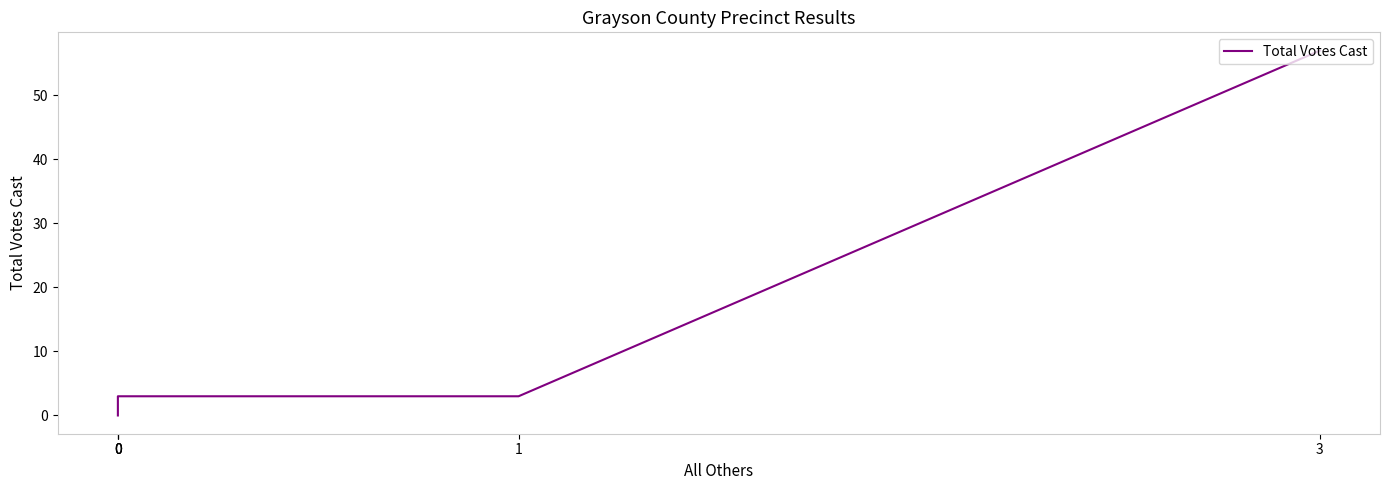

Does the chart display data point markers on the line(s)?

No